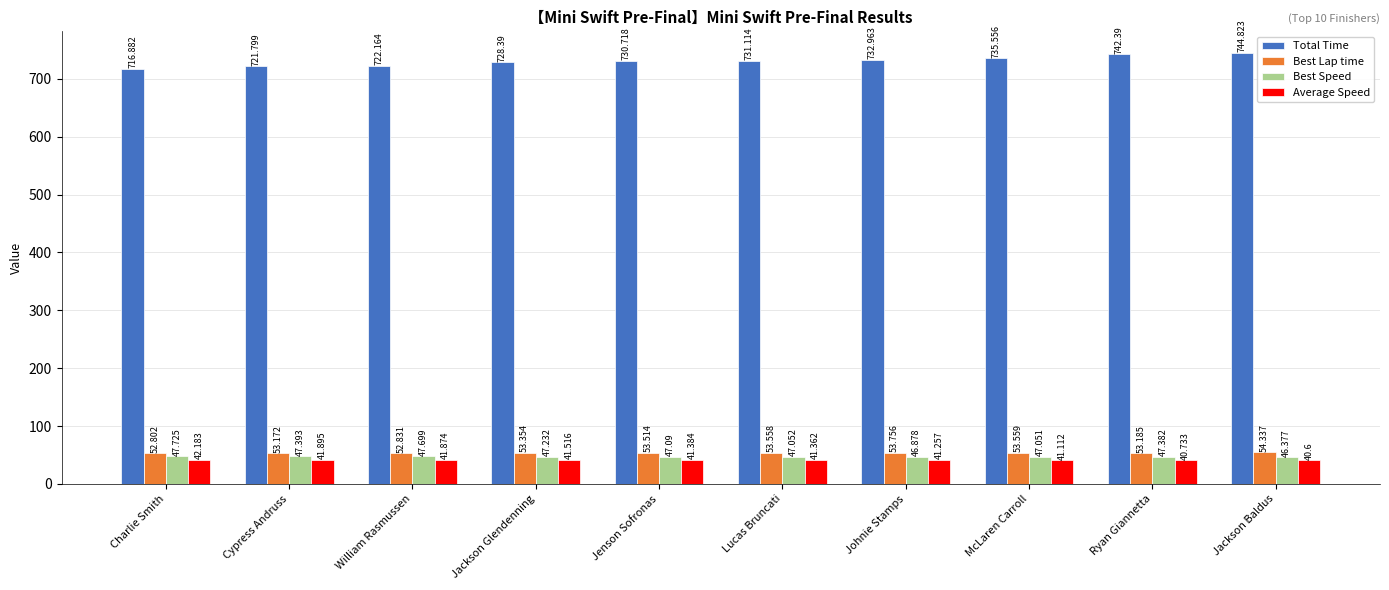

What is the difference between the Best Lap time values at Cypress Andruss and William Rasmussen?

0.3